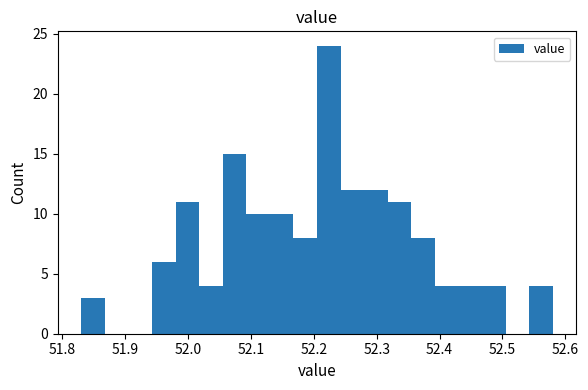

Read against the x-axis, roughly where is the centre of the tallest bar?

52.22